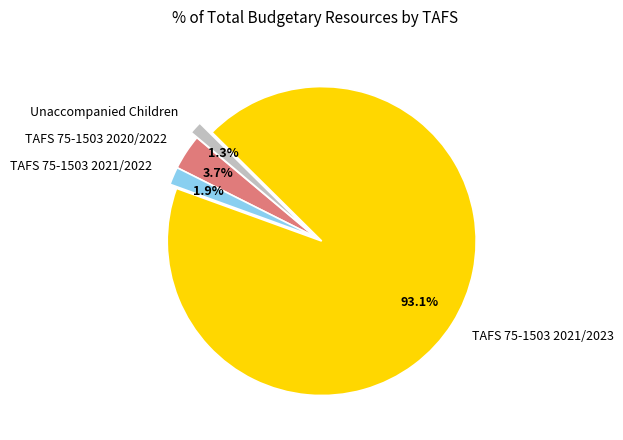

How many segments does this pie chart have?

4